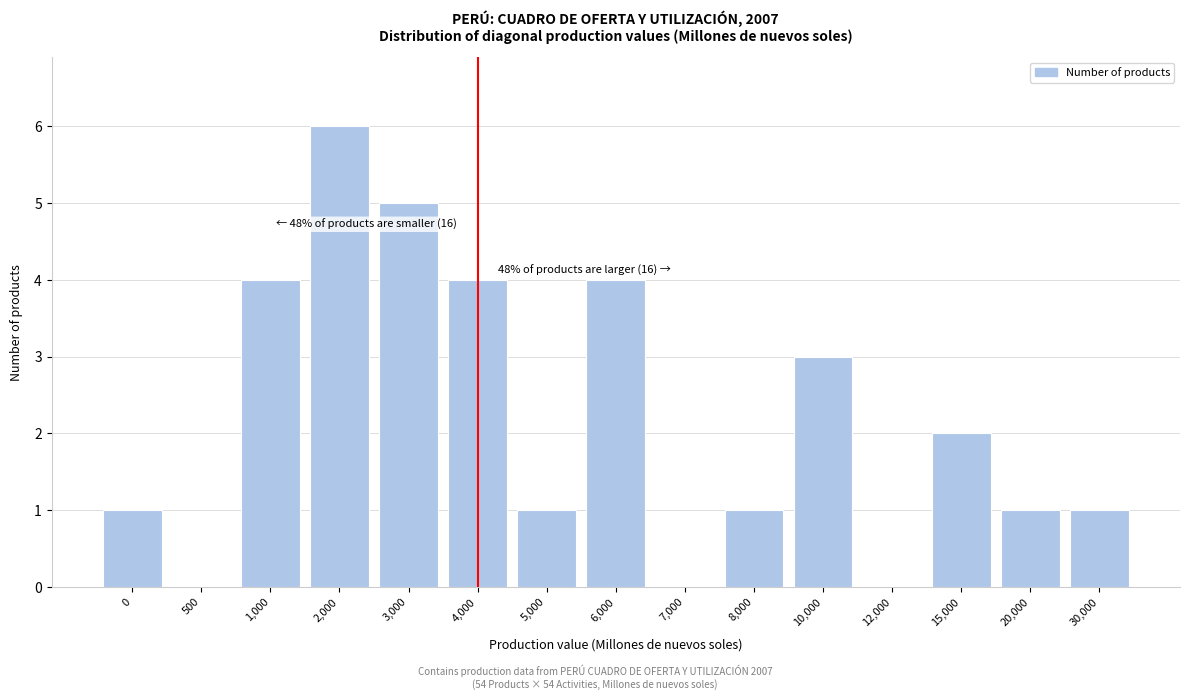

Reading left to right, transcribe all the data shown in this chart.

0=1	500=0	1,000=4	2,000=6	3,000=5	4,000=4	5,000=1	6,000=4	7,000=0	8,000=1	10,000=3	12,000=0	15,000=2	20,000=1	30,000=1